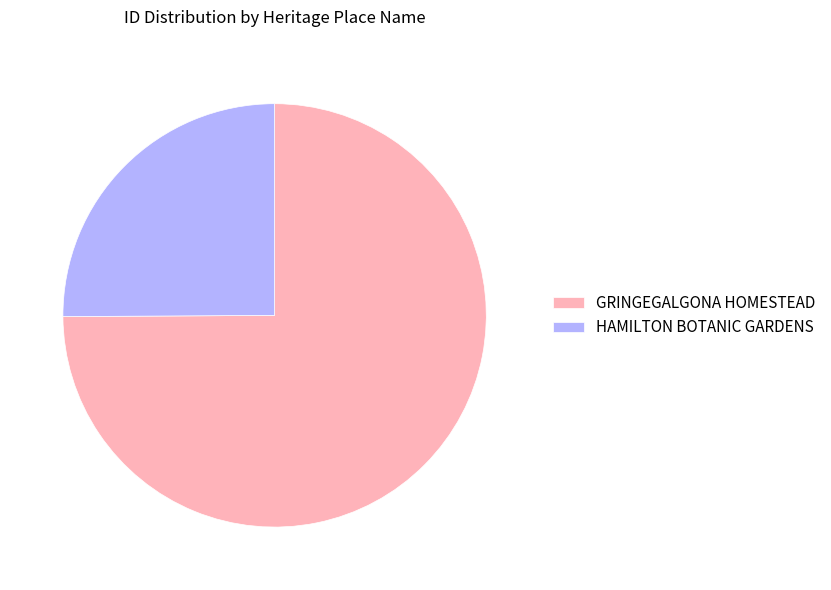

How many segments does this pie chart have?

2